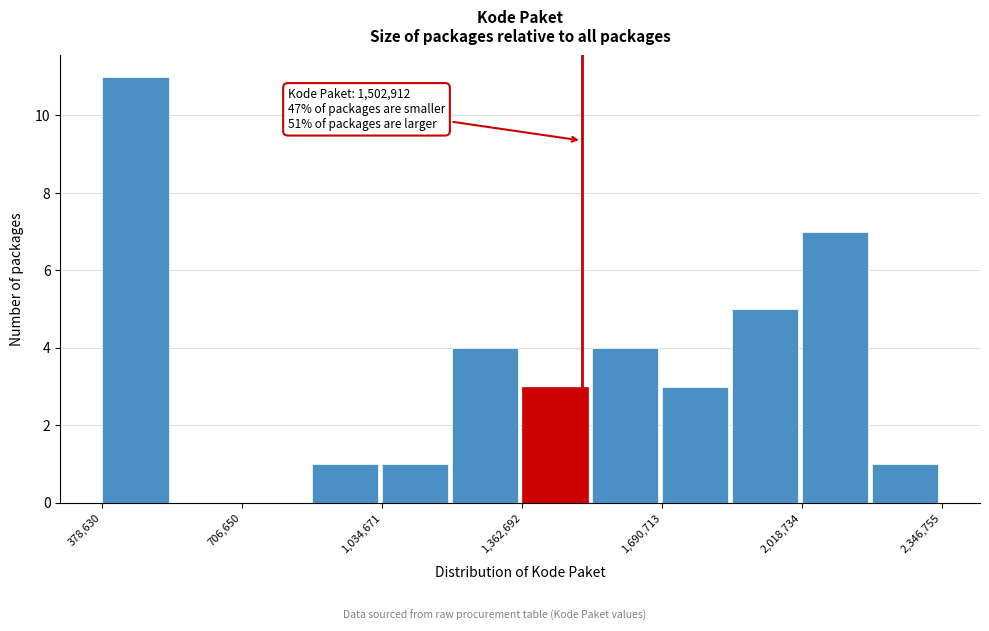

Read against the x-axis, roughly where is the centre of the tallest bar?

450000